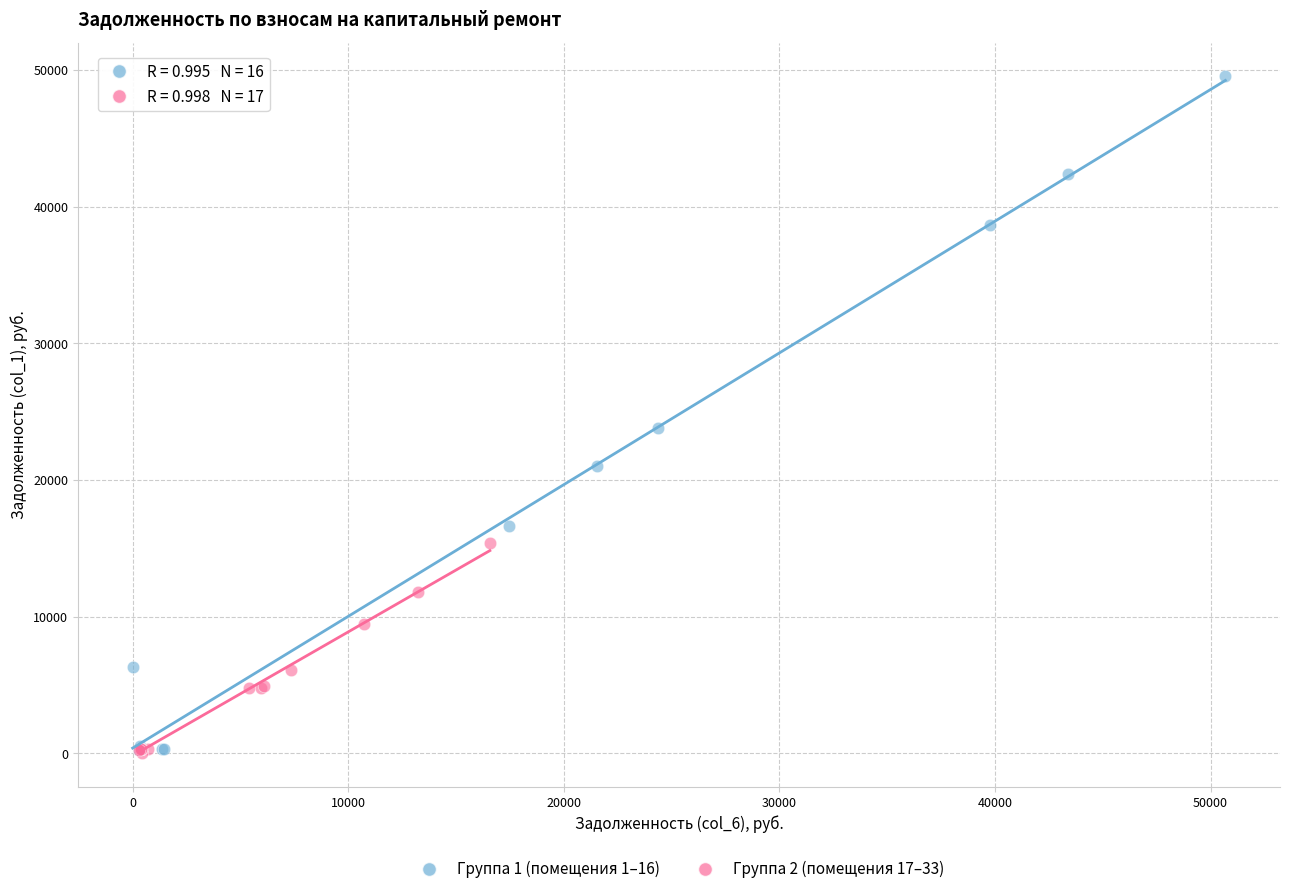

Which series has the largest Y range (max minus min)?

Группа 1 (помещения 1–16)